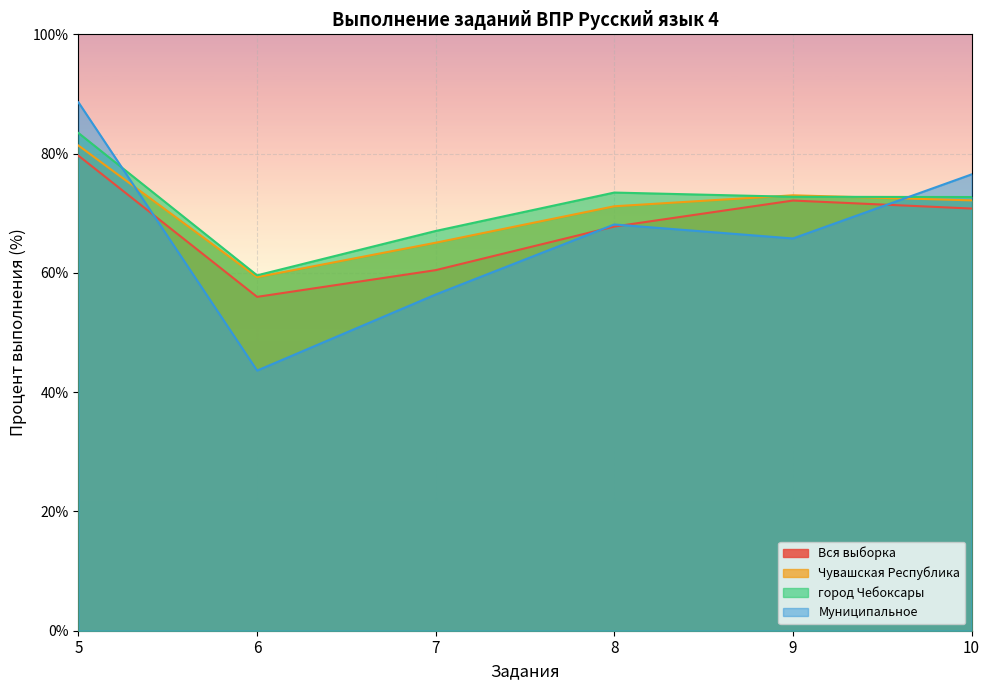

What are all the series names shown in the legend?

Вся выборка, Чувашская Республика, город Чебоксары, Муниципальное